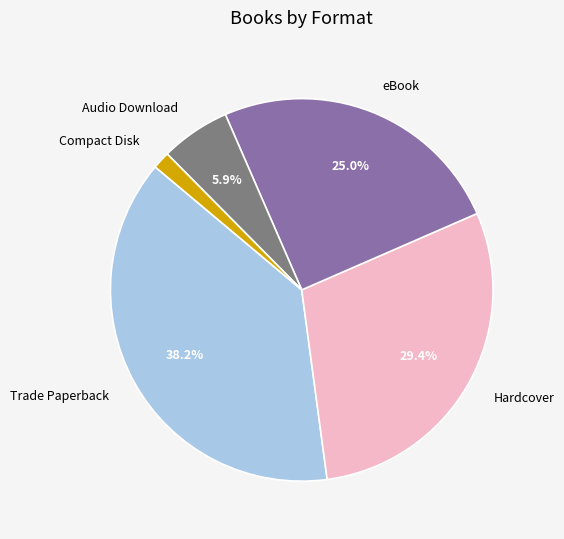

What is the smallest slice in the pie chart?

Compact Disk